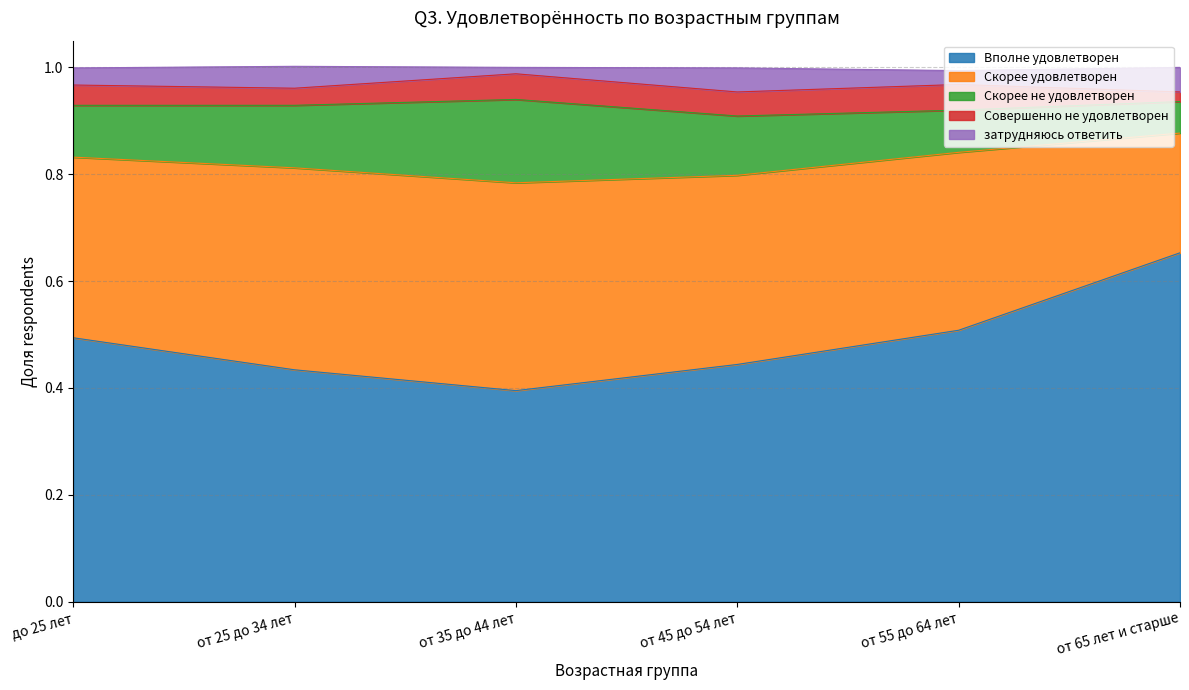

What is the value of the Вполне удовлетворен point at the 3rd from the left?

0.4